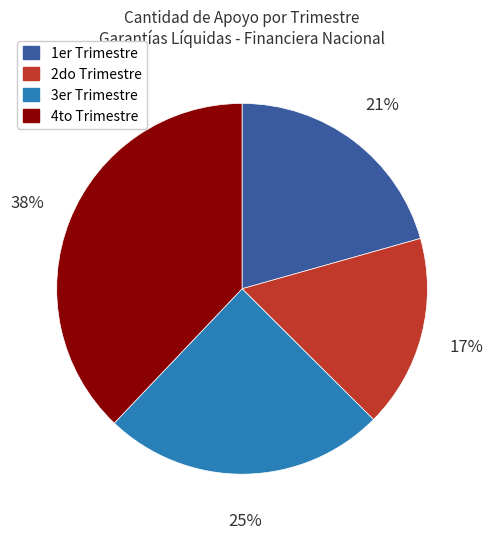

To the nearest percent, what is the difference between the 1er Trimestre and 4to Trimestre slice percentages?

17%